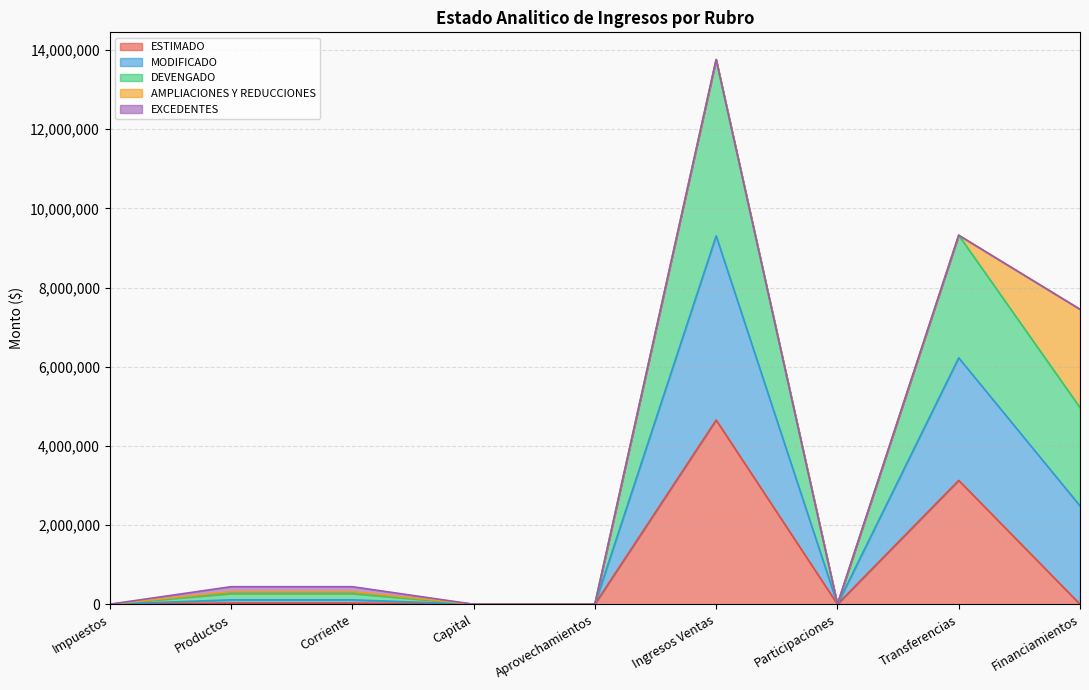

At which category is the sum across all series the highest?

Ingresos Ventas